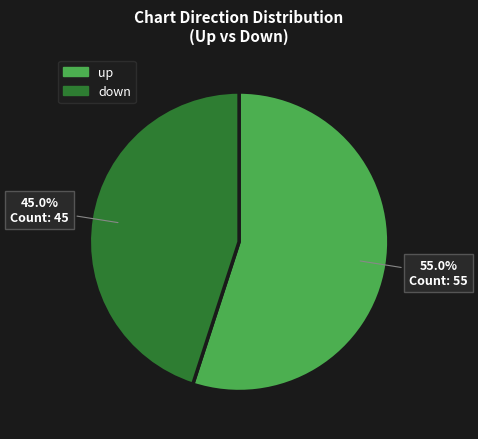

To the nearest percent, what portion does up represent?

55%